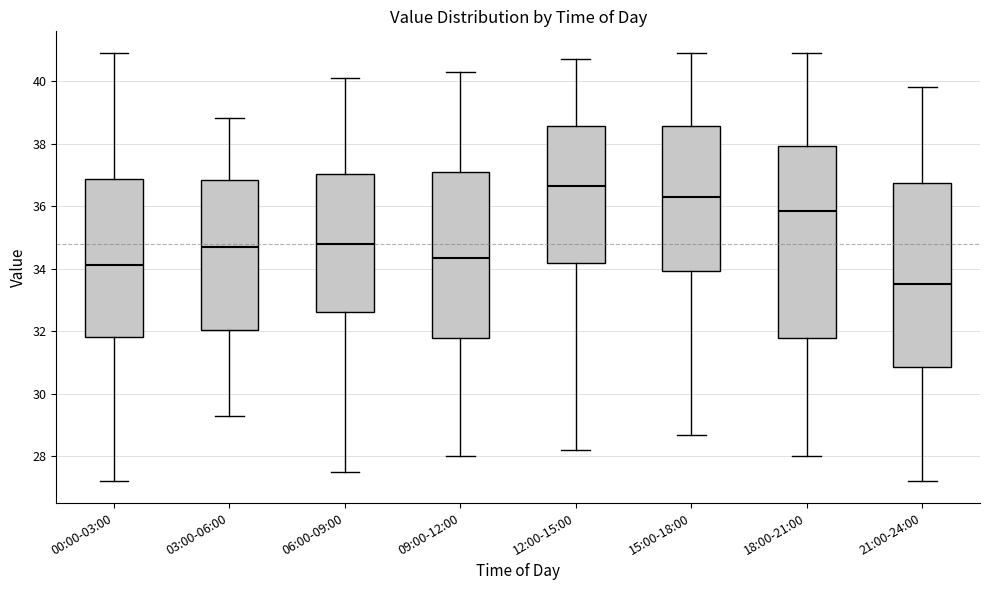

Reading left to right, read every box against the y-axis: the position of its median line, the range the box covers, and the ends of its whiskers. The values are not printed on the chart, so give them approximately, as read against the axis.

00:00-03:00: median 34.2, box 31.8 to 36.8, whiskers 27.2 to 40.8
03:00-06:00: median 34.8, box 32.0 to 36.8, whiskers 29.4 to 38.8
06:00-09:00: median 34.8, box 32.6 to 37.0, whiskers 27.6 to 40.2
09:00-12:00: median 34.4, box 31.8 to 37.2, whiskers 28.0 to 40.4
12:00-15:00: median 36.6, box 34.2 to 38.6, whiskers 28.2 to 40.8
15:00-18:00: median 36.4, box 34.0 to 38.6, whiskers 28.8 to 41.0
18:00-21:00: median 35.8, box 31.8 to 38.0, whiskers 28.0 to 41.0
21:00-24:00: median 33.6, box 30.8 to 36.8, whiskers 27.2 to 39.8